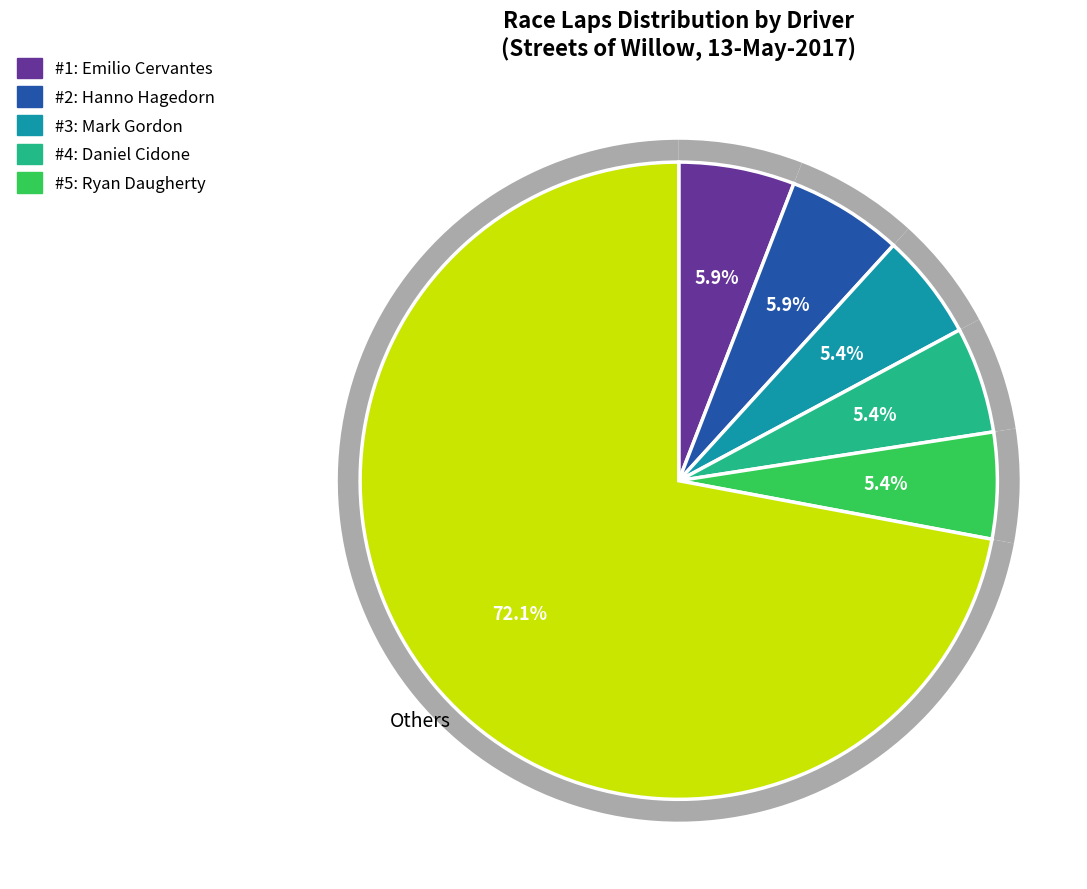

Is Ryan Daugherty the majority of the pie?

No